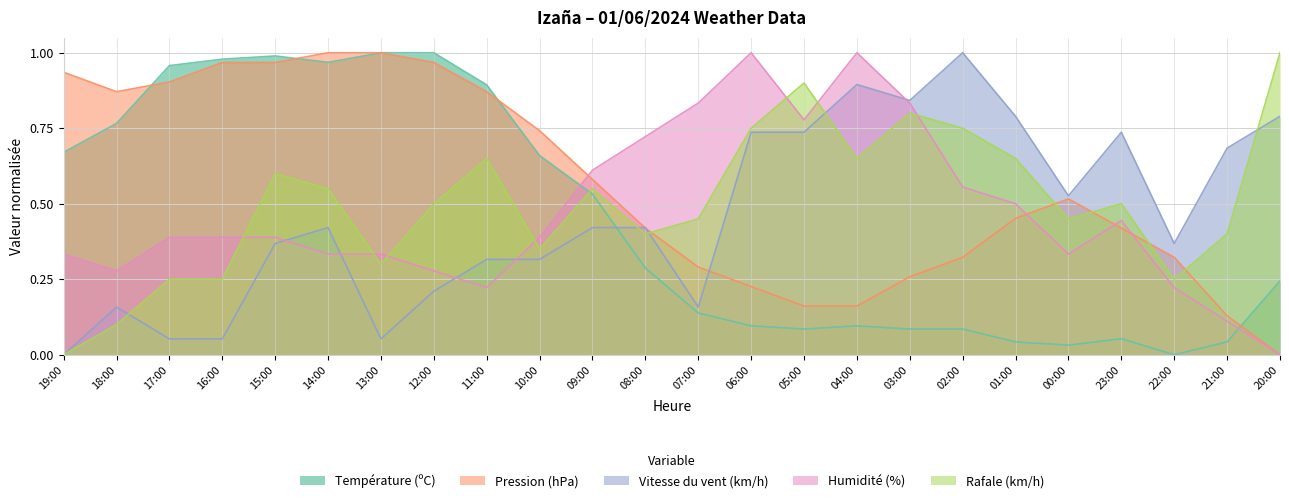

After their last crossing, which series has the higher values: Humidité (%) or Rafale (km/h)?

Rafale (km/h)